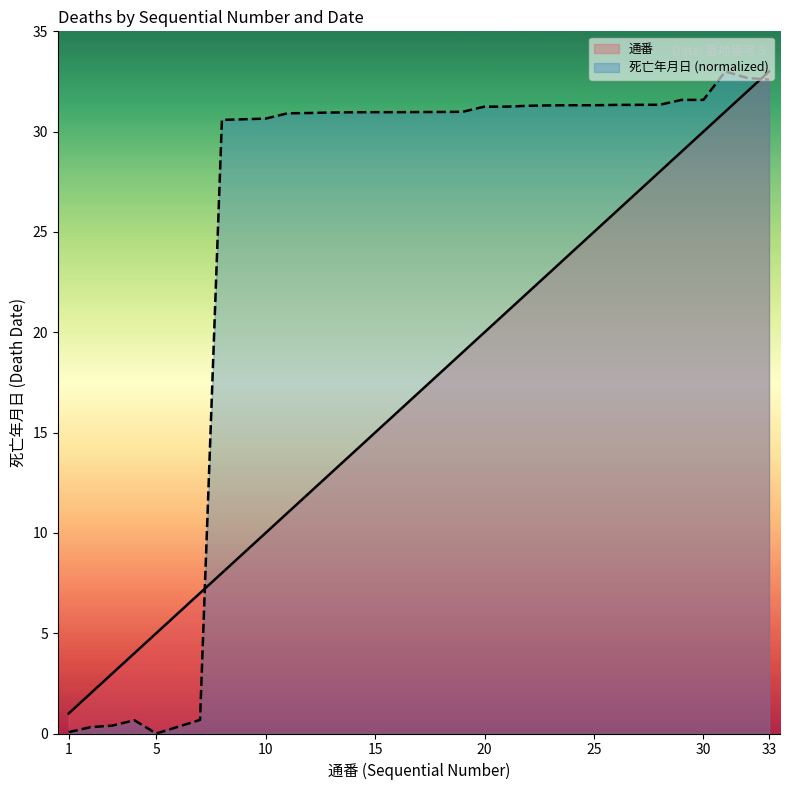

What is the difference between the highest and lowest values at 11?

19.9